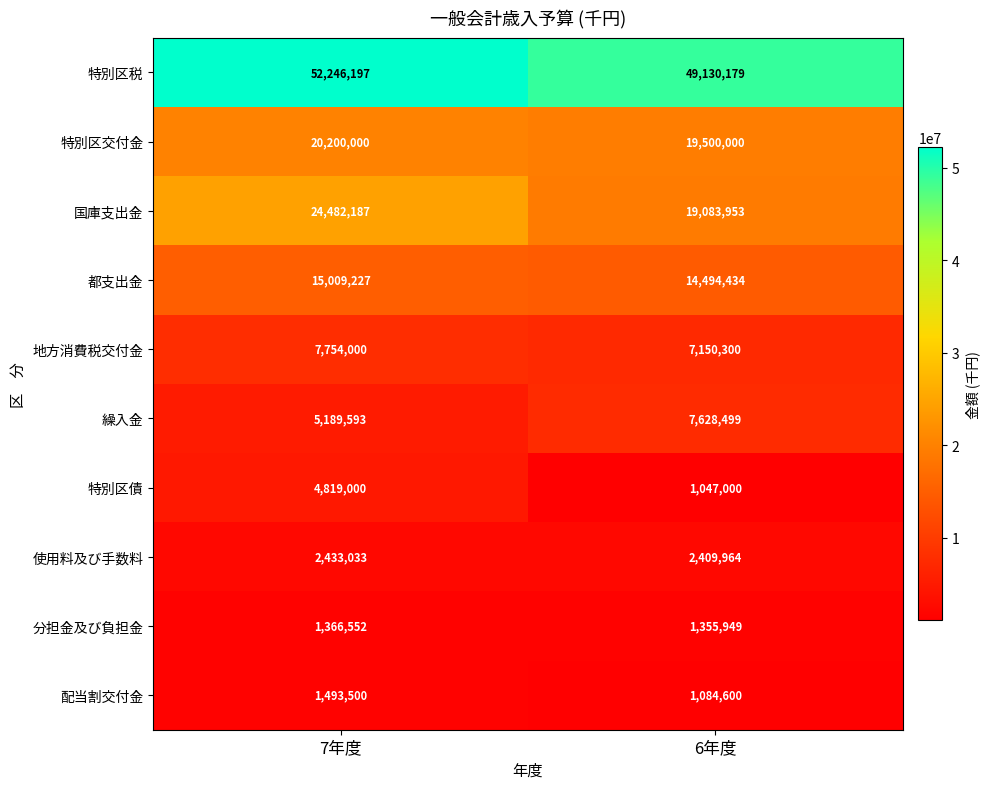

At how many categories does at least one series exceed 48422279?

2